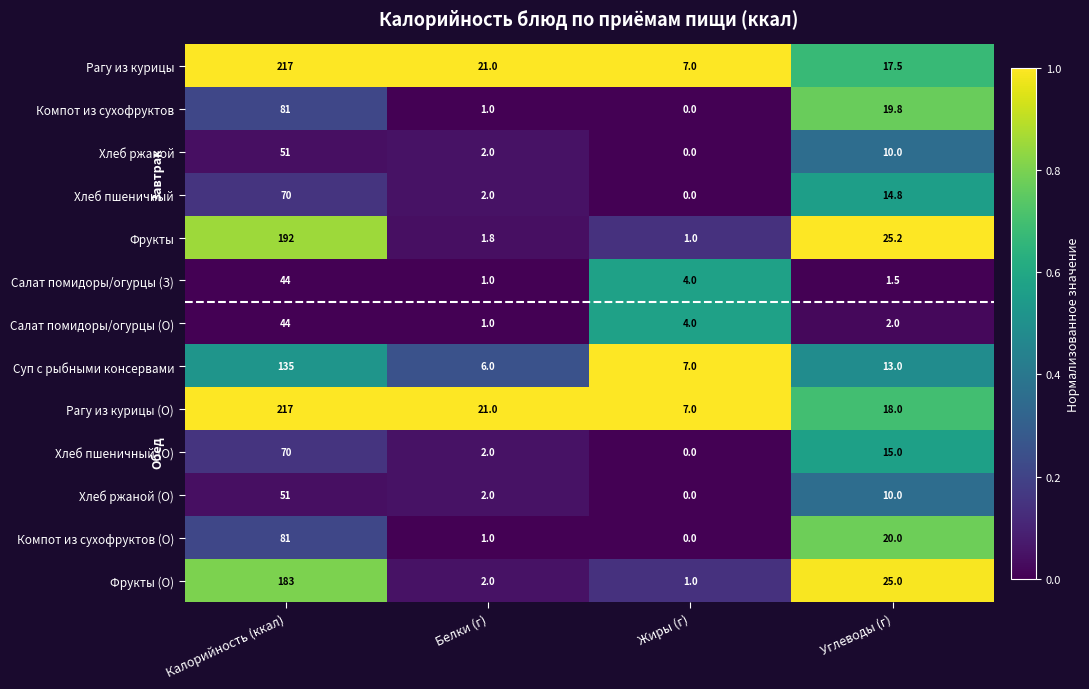

Which series changed the most between Калорийность (ккал) and Углеводы (г)?

Рагу из курицы